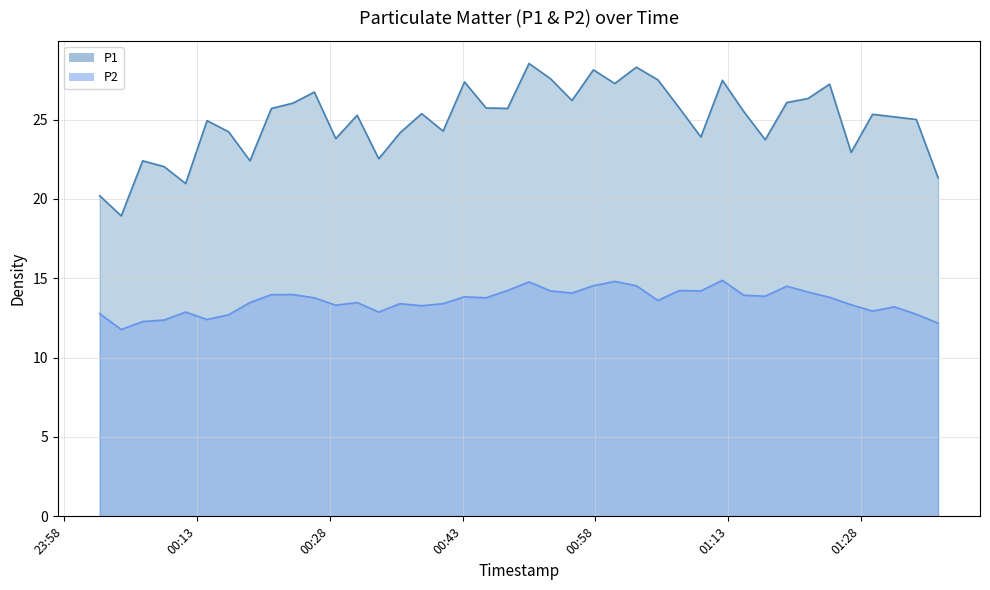

Rank the series at 2024-01-15T00:45:39 from highest to lowest value.

P1, P2